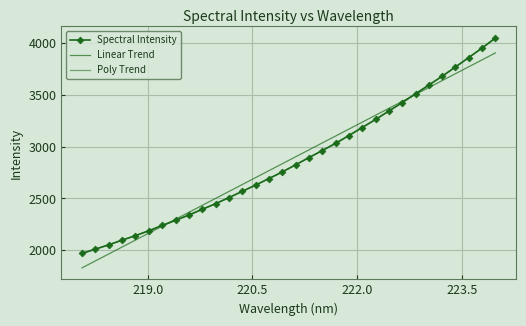

True or false: Spectral Intensity has more than 2 points higher than both neighbors.

False